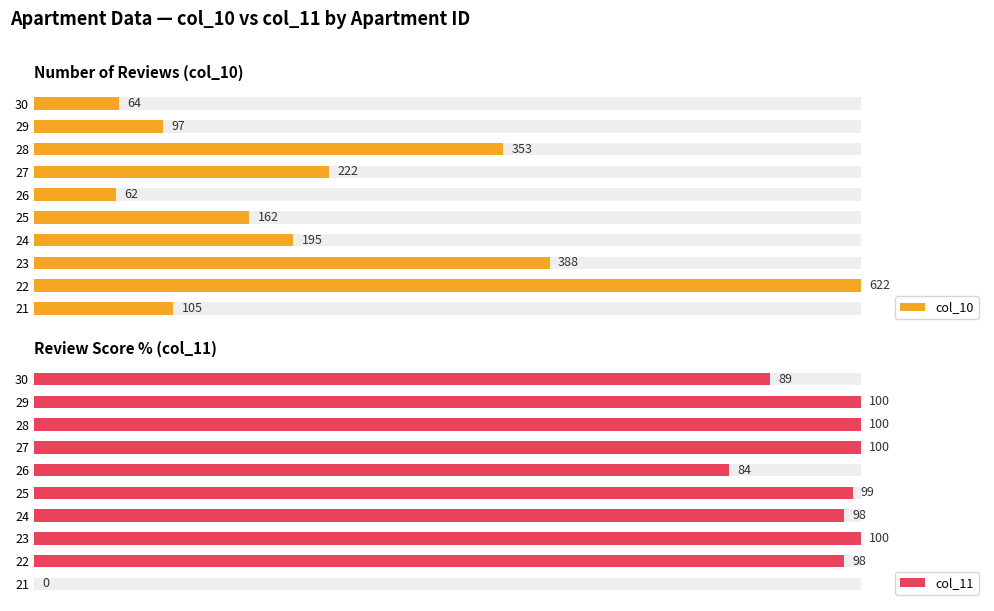

How many series are shown in this chart?

2